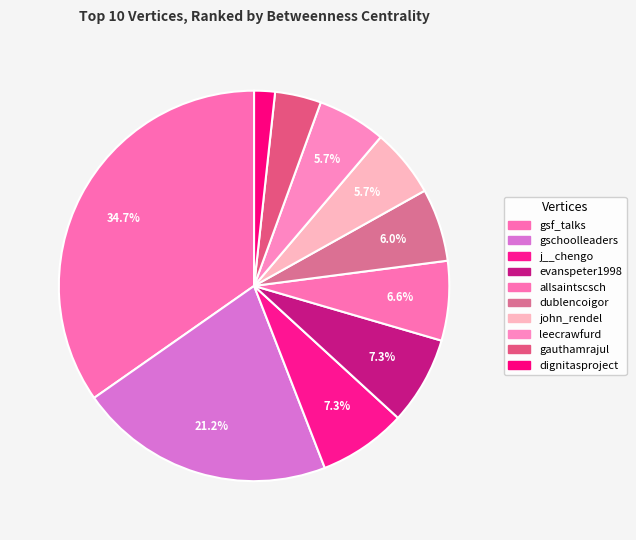

Does gauthamrajul account for over 50% of the chart?

No